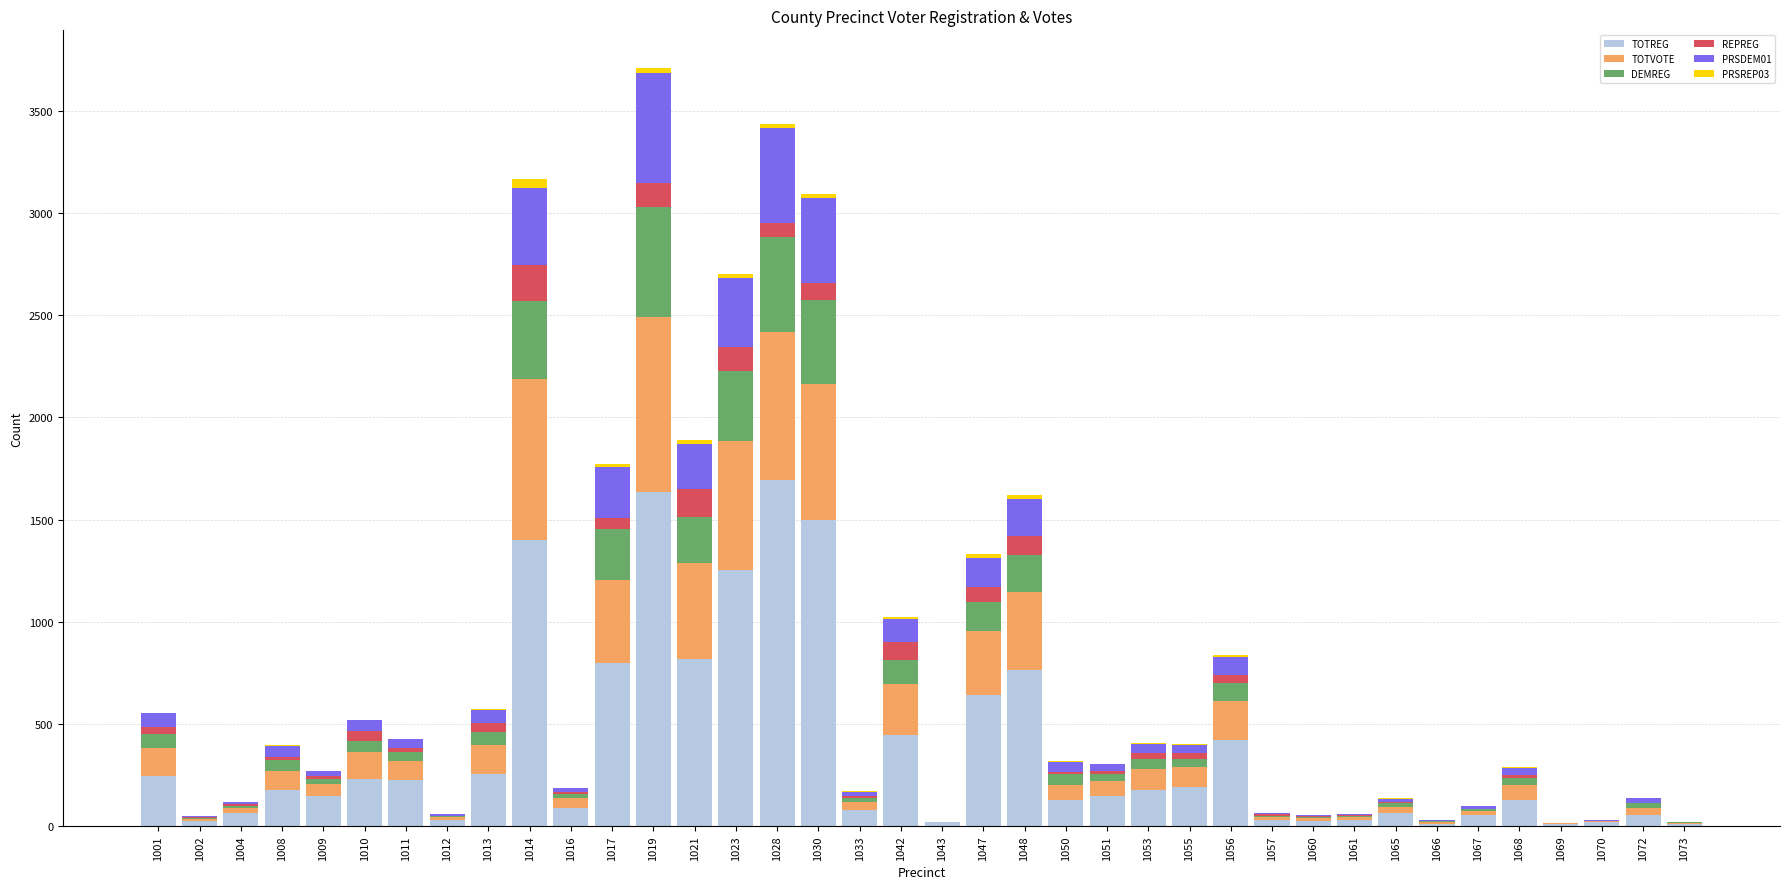

The value of TOTREG at 1048 is 996. True or false?

False